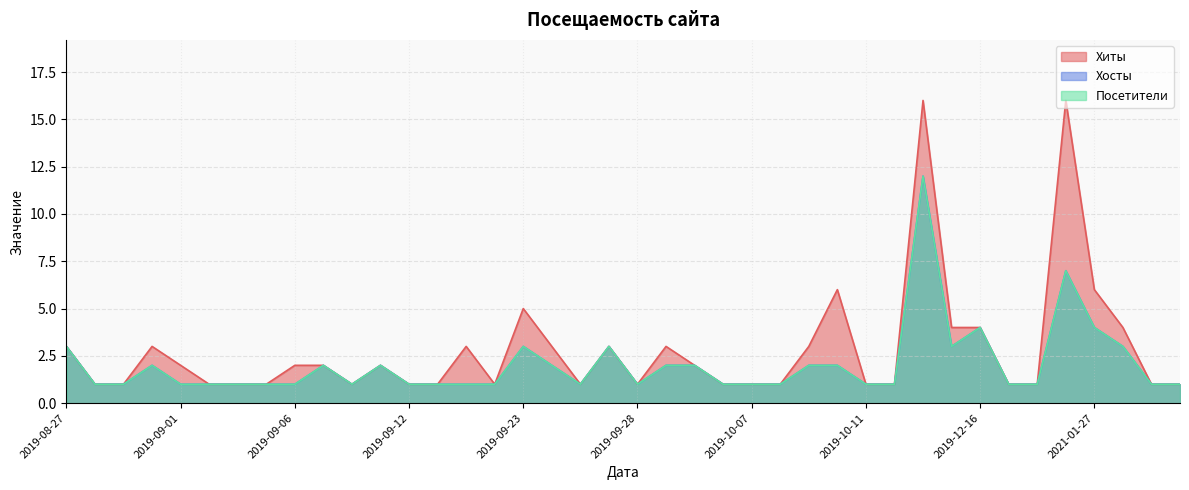

What is the minimum value for Посетители?

1